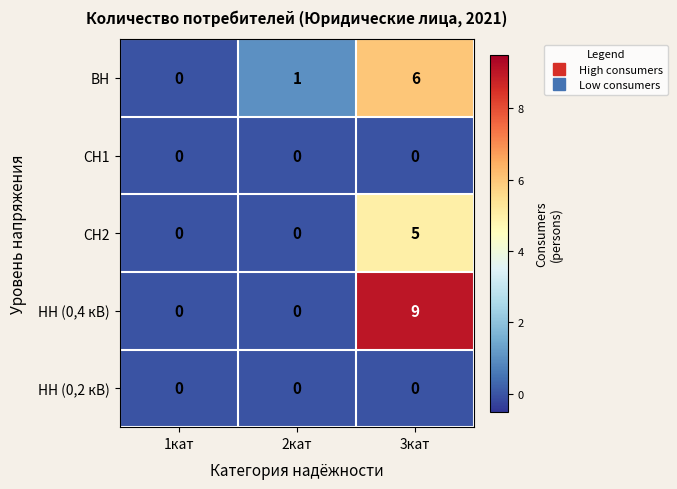

Is it true that CH1 equals 0 at 2кат?

True